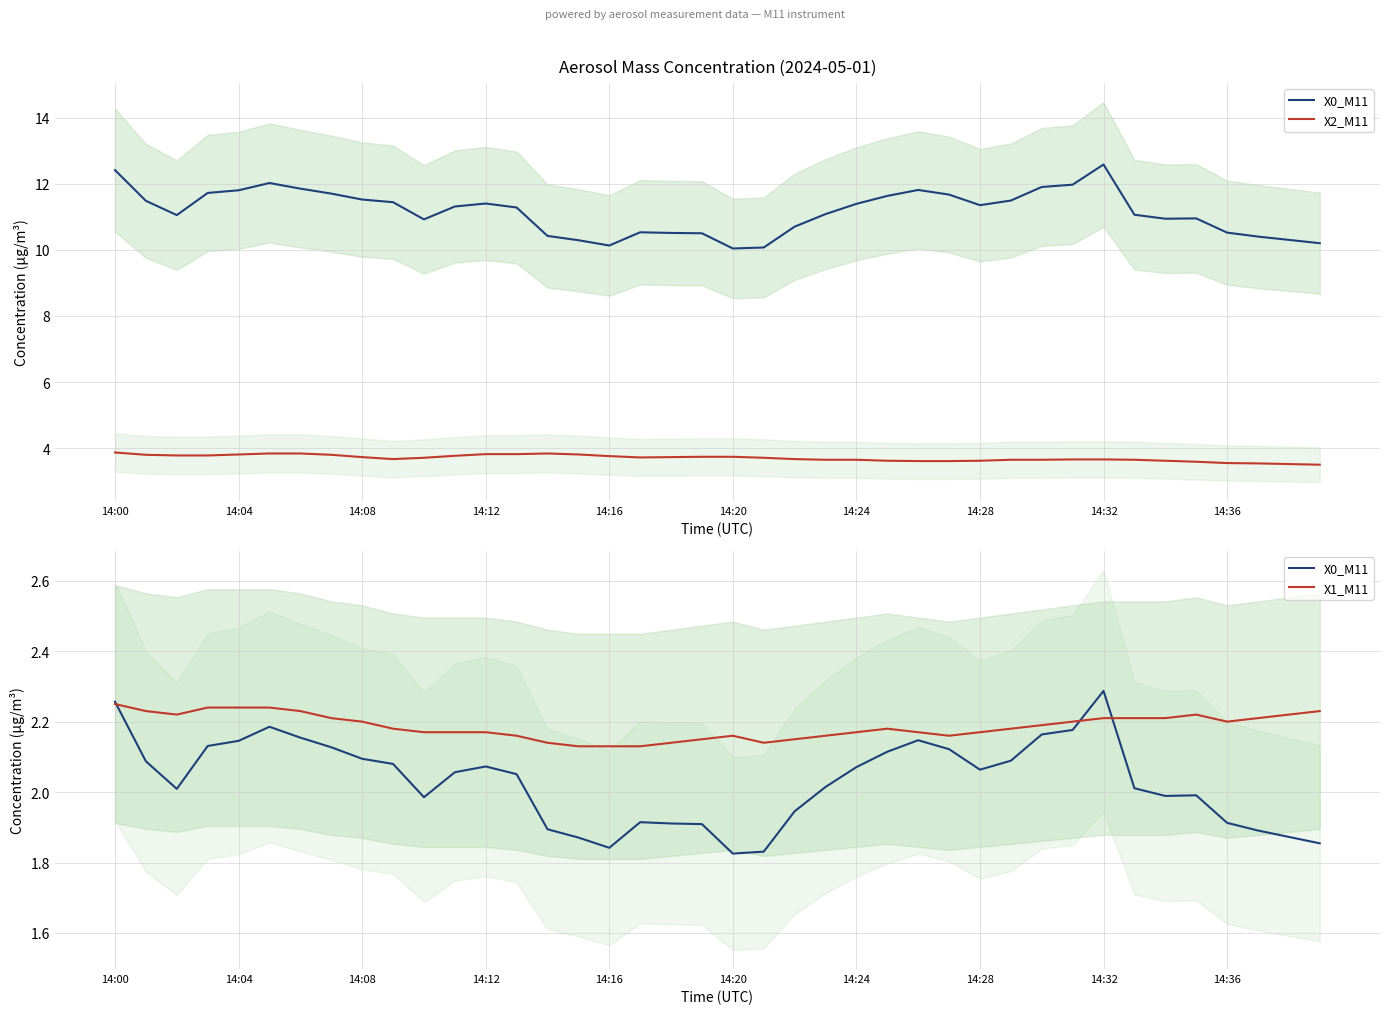

What is the difference between the maximum and second lowest values in the X0_M11 series?

0.5